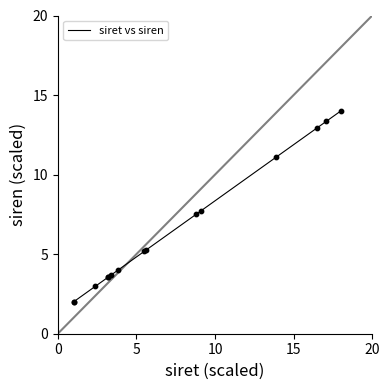

What is the smallest value displayed?

2.0